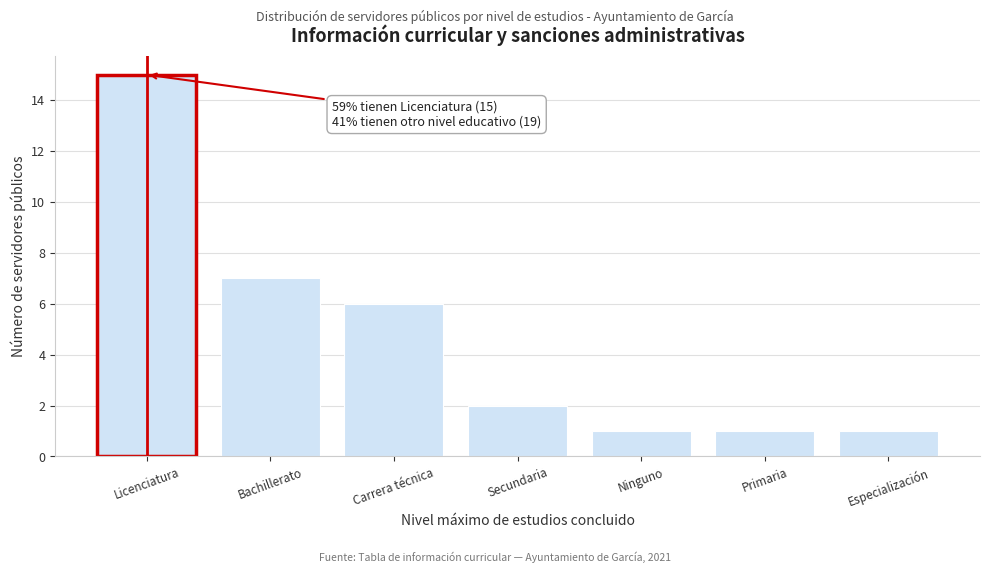

Reading left to right, transcribe all the data shown in this chart.

Licenciatura=15	Bachillerato=7	Carrera técnica=6	Secundaria=2	Ninguno=1	Primaria=1	Especialización=1